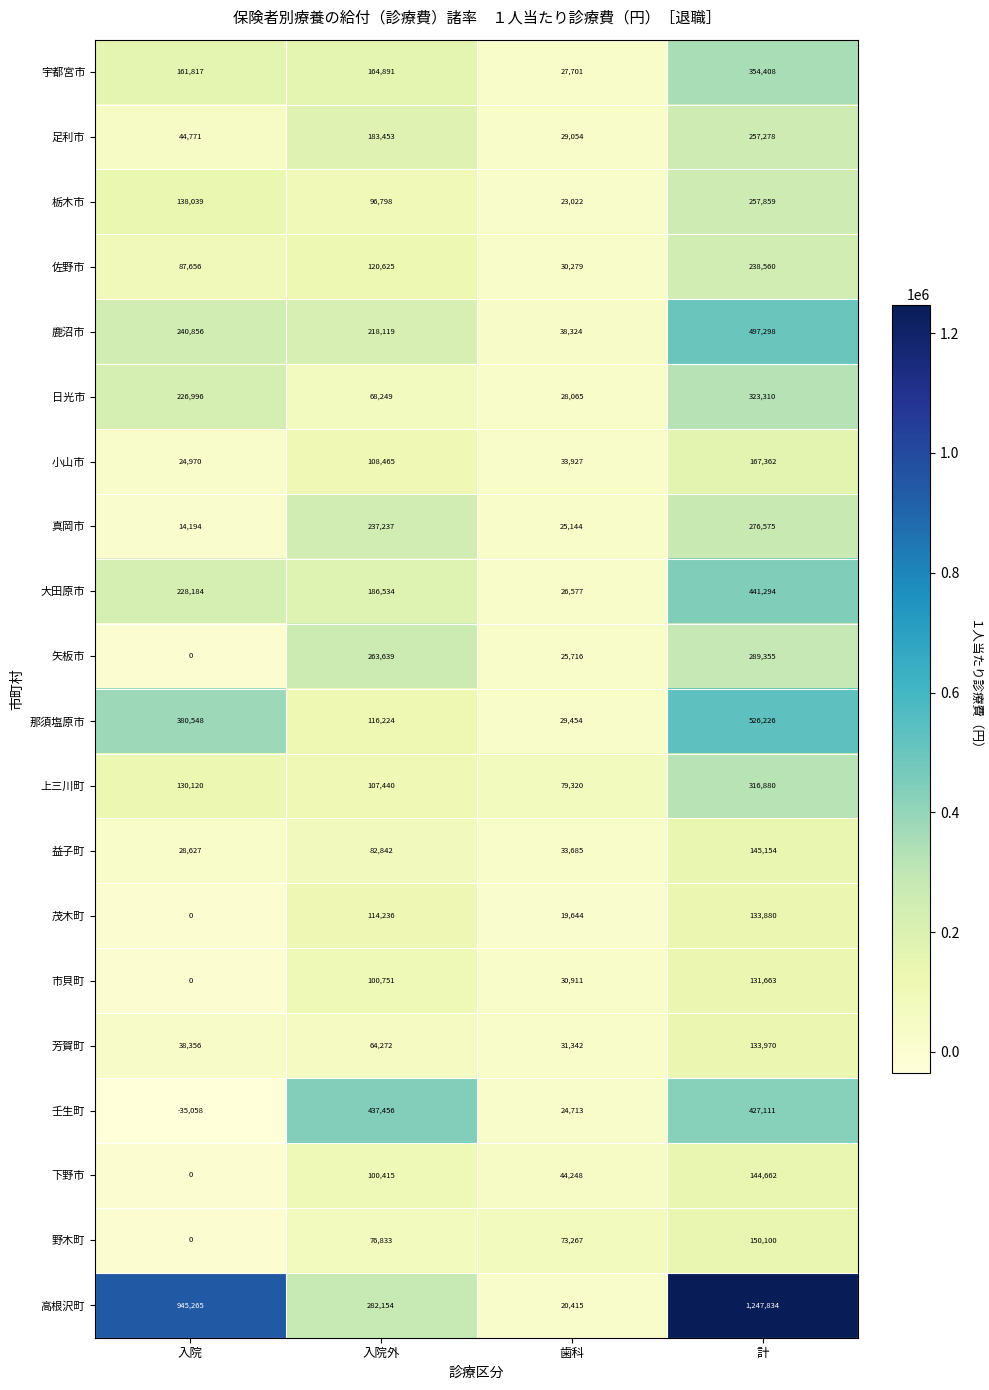

List the series in order of their peak value, highest first.

高根沢町, 那須塩原市, 鹿沼市, 大田原市, 壬生町, 宇都宮市, 日光市, 上三川町, 矢板市, 真岡市, 栃木市, 足利市, 佐野市, 小山市, 野木町, 益子町, 下野市, 芳賀町, 茂木町, 市貝町